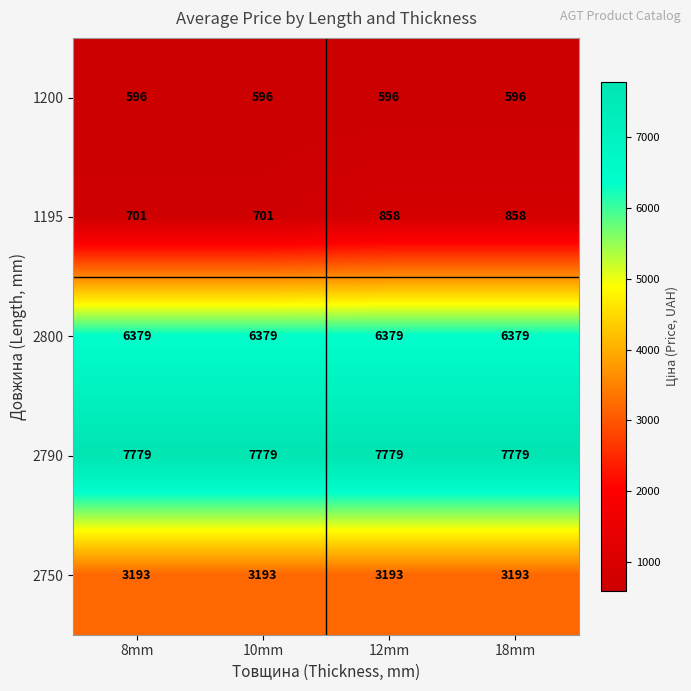

True or false: 2750 has a value of 2103 at 12mm.

False